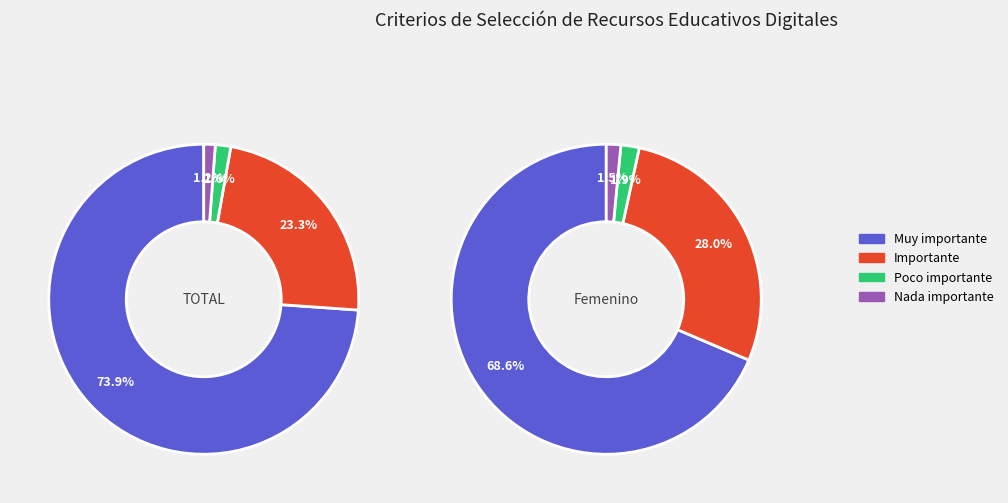

Which series has the widest spread of values?

Muy importante